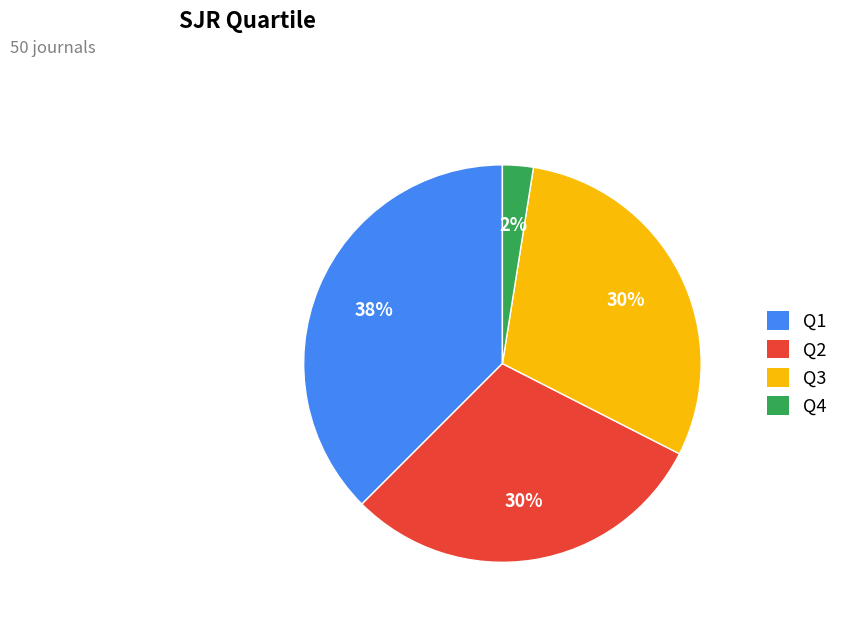

Which category has the biggest portion of the pie?

Q1